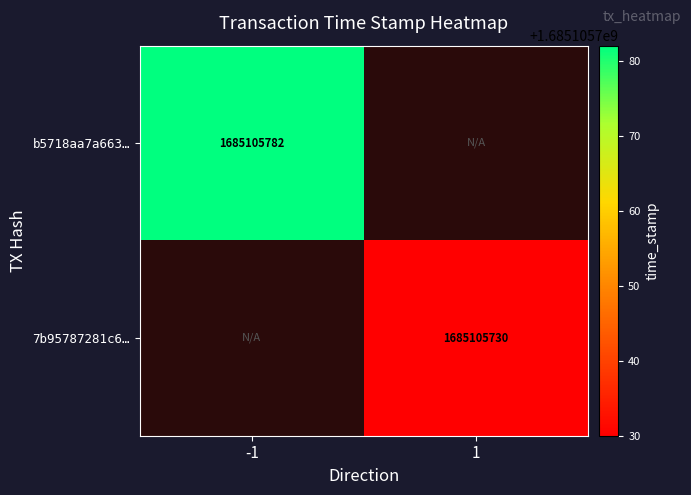

Reading left to right, extract all data points from this chart.

b5718aa7a6639786cf504bfa291ec555d684bb4: -1	1685105782
7b95787281c6c3d988745aa26e925b5d83a84e4: 1	1685105730